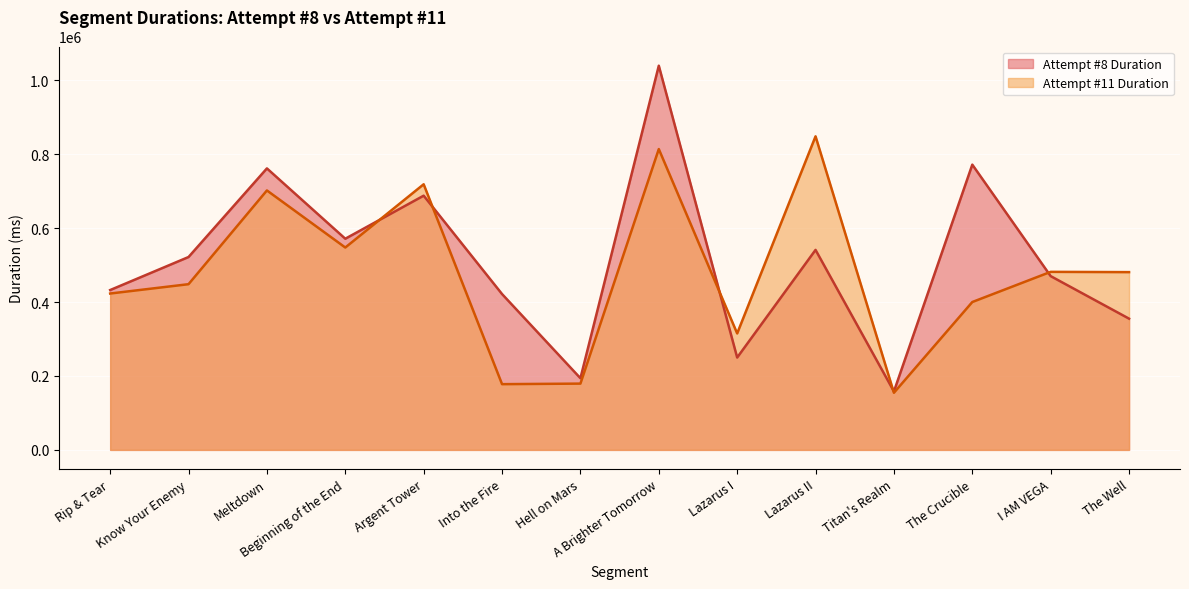

What is the value of the Attempt #11 Duration point at the 4th from the left?

547623